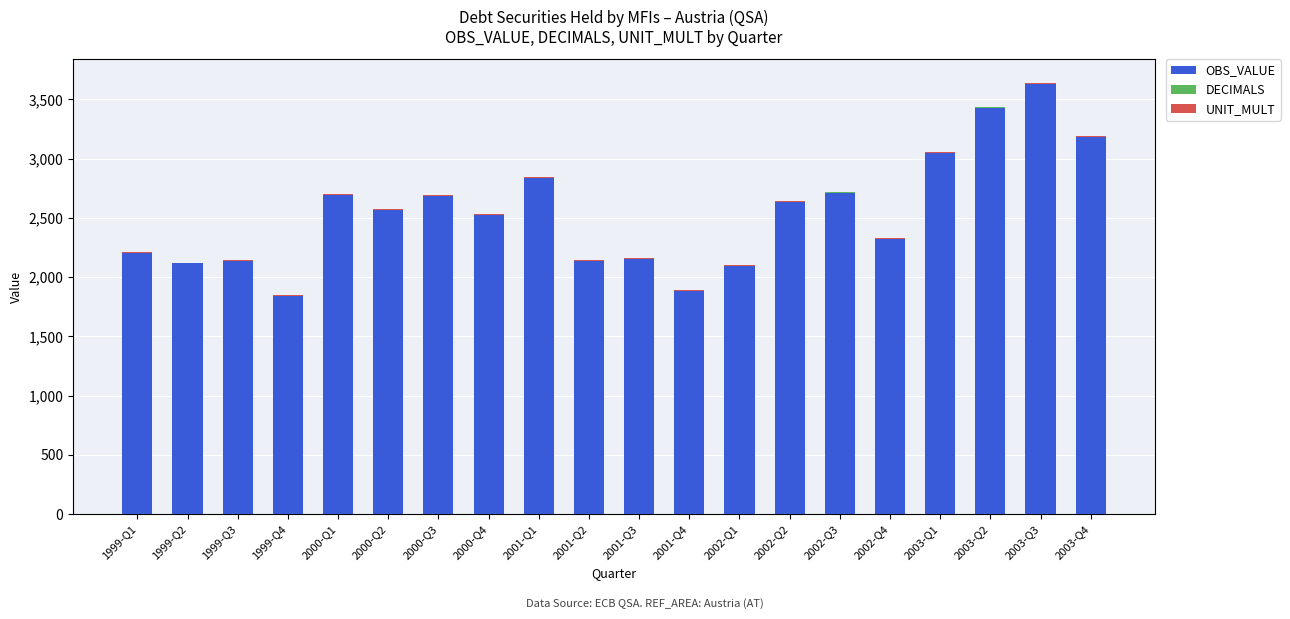

The value of OBS_VALUE at 2001-Q3 is 2154. True or false?

True